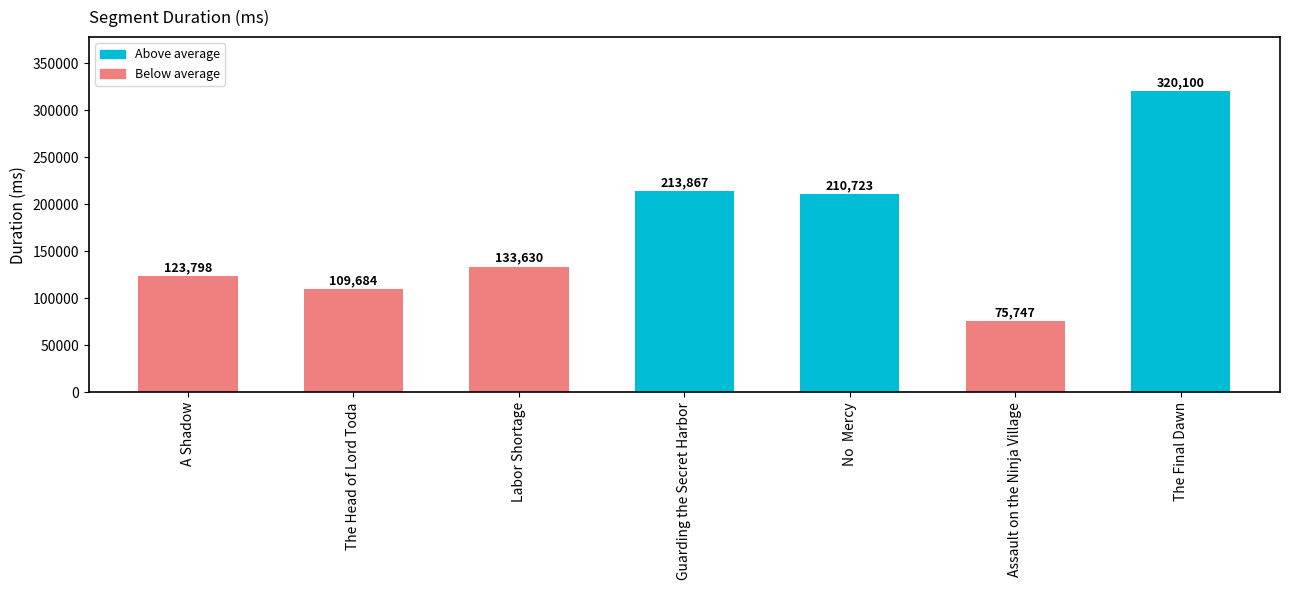

Are the bars horizontal?

No